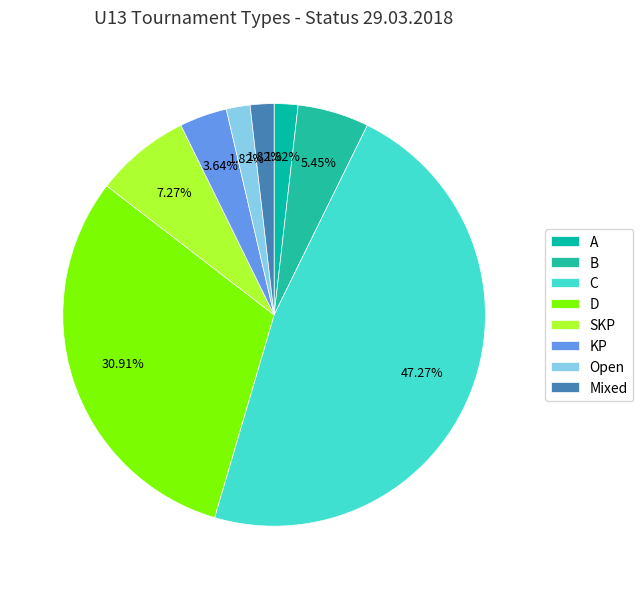

How many slices are in this pie chart?

8